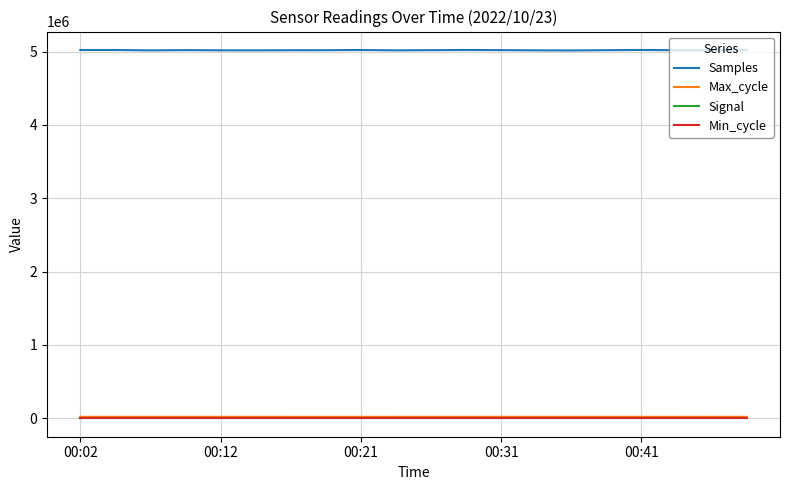

What is the maximum value shown in the chart?

5021698